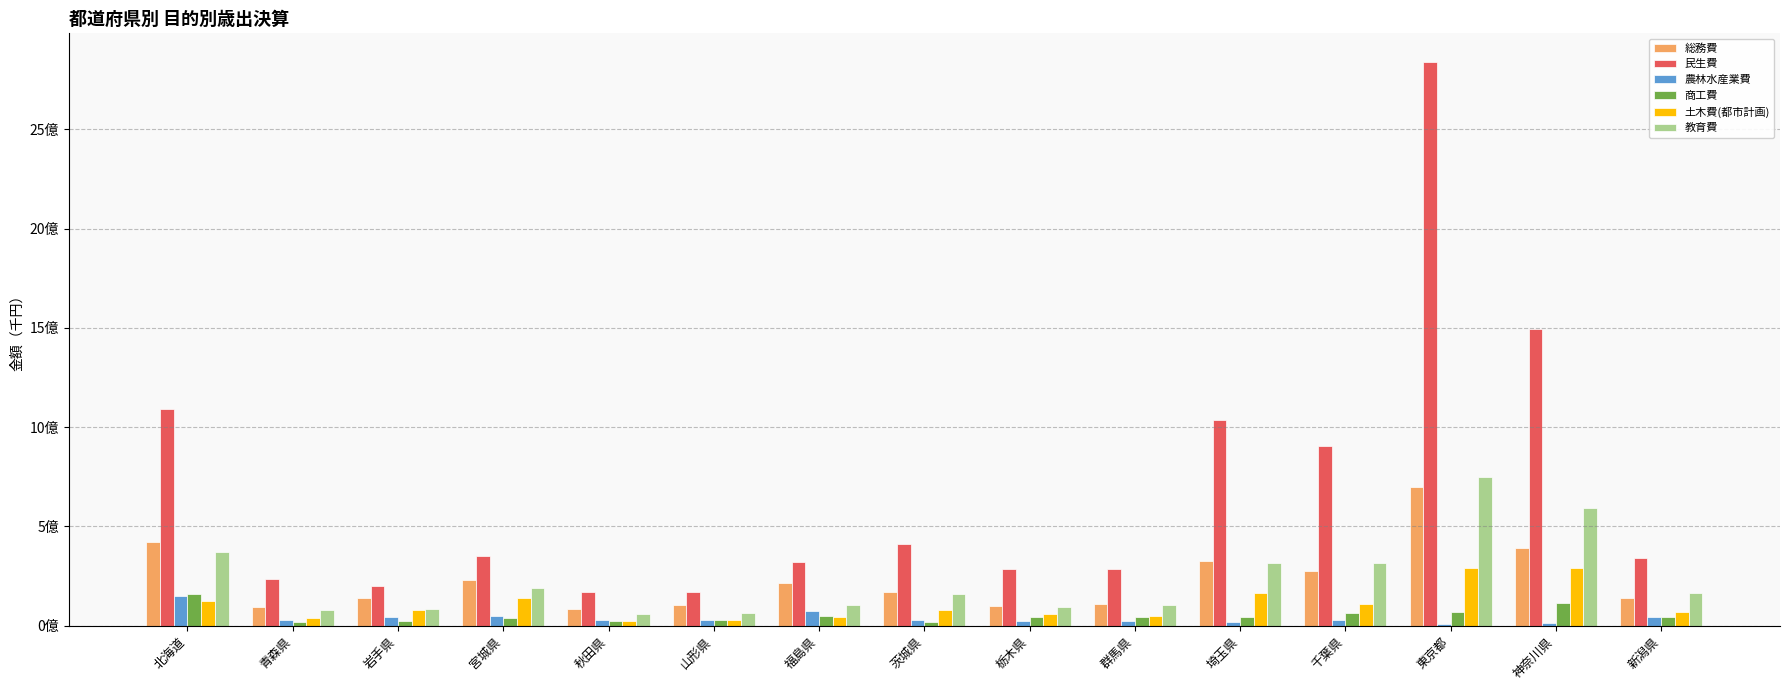

Which series has the widest spread of values?

民生費